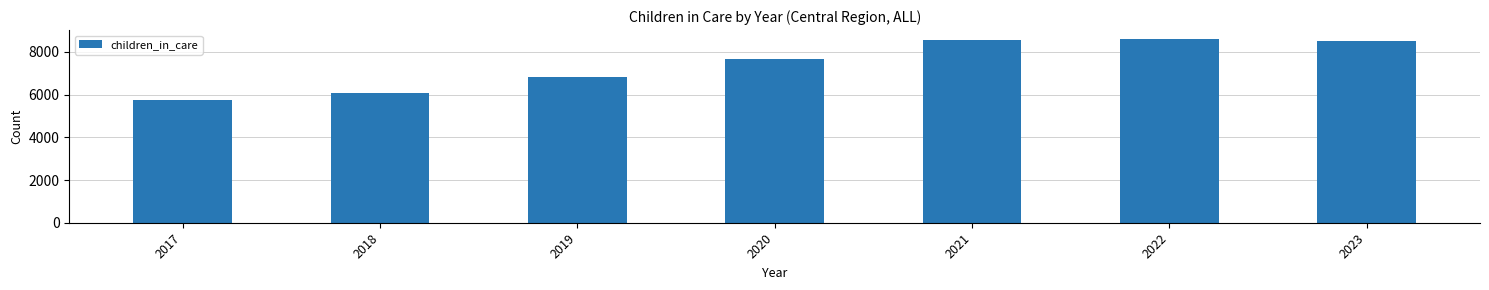

Which label corresponds to the smallest value in the chart?

2017